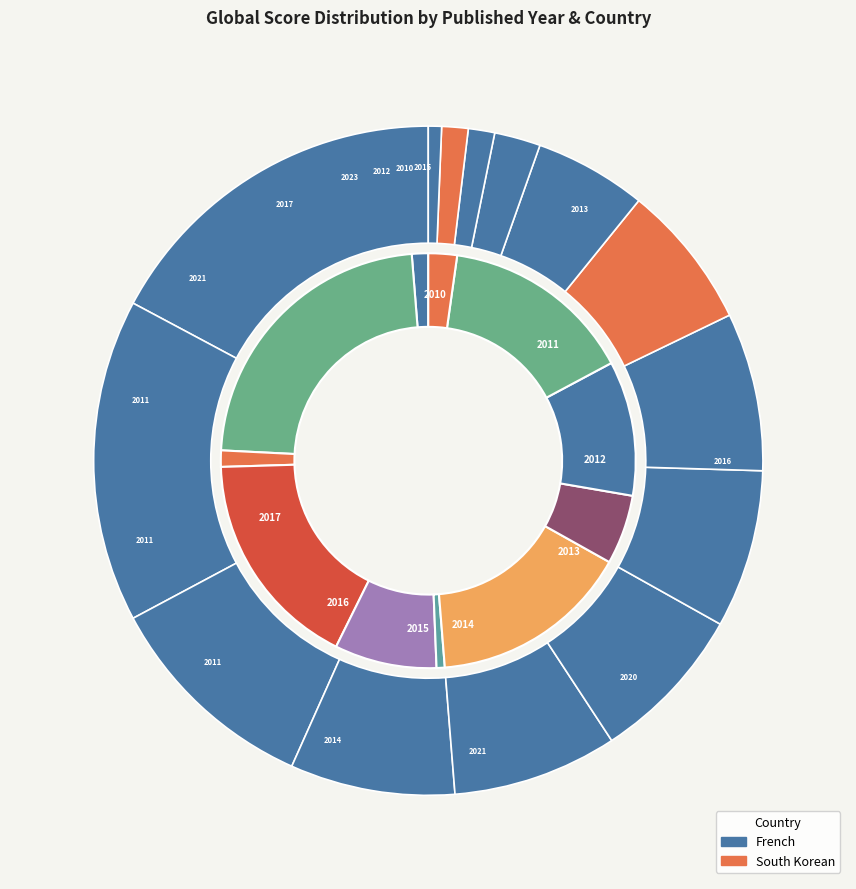

How many segments does this pie chart have?

14